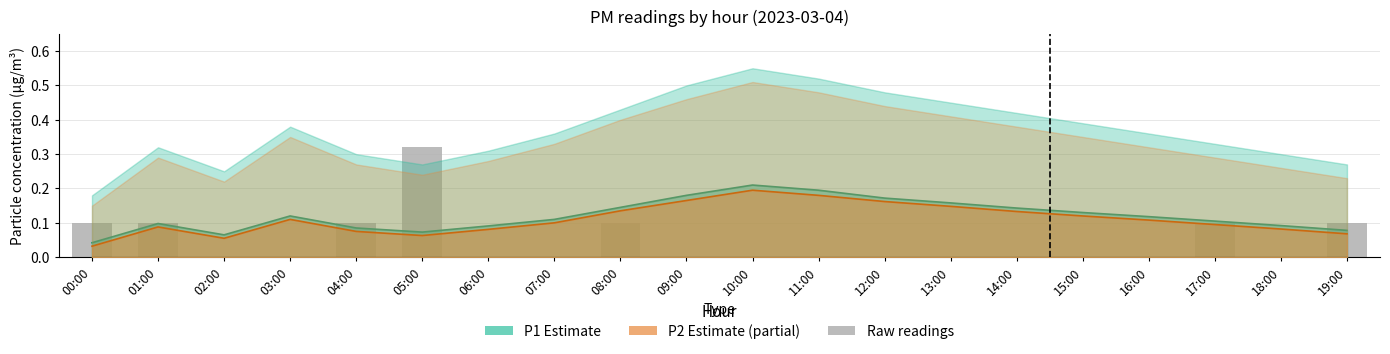

Is it true that P2 estimate equals 0.1 at 00:00?

False